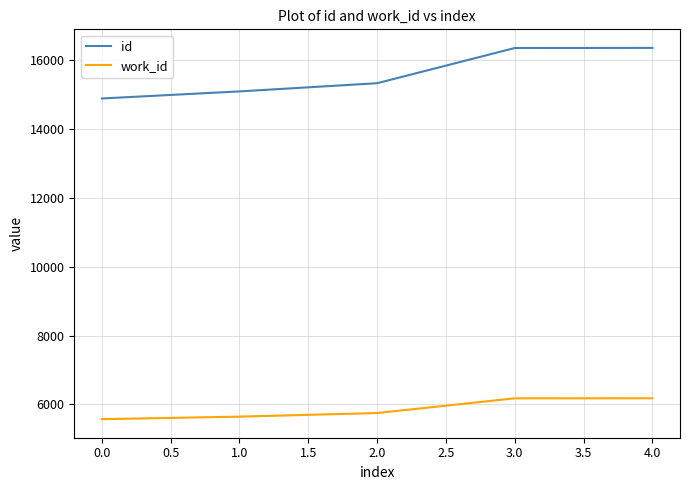

What is the total value across all series at 0.0?

20463